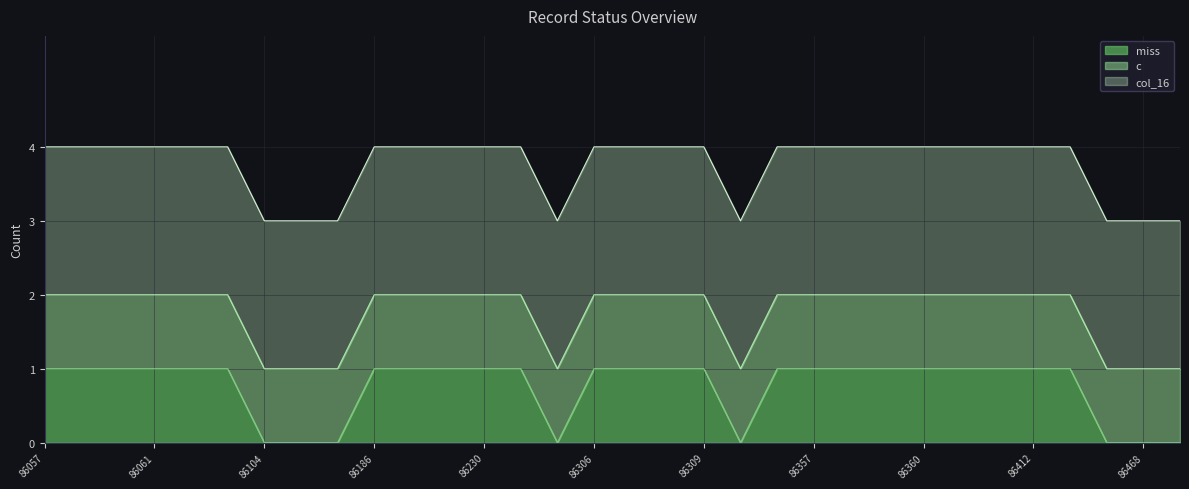

What is the value of the c point at the 29th from the left?

1